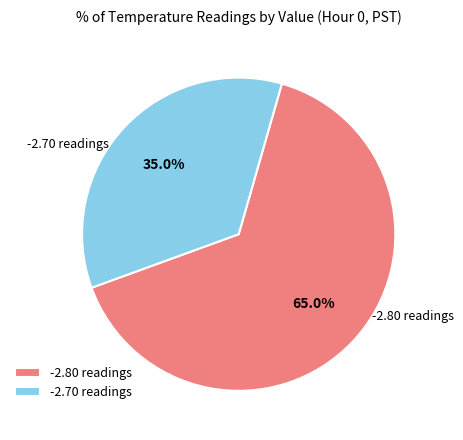

Rank the categories by value from highest to lowest.

-2.80 readings, -2.70 readings